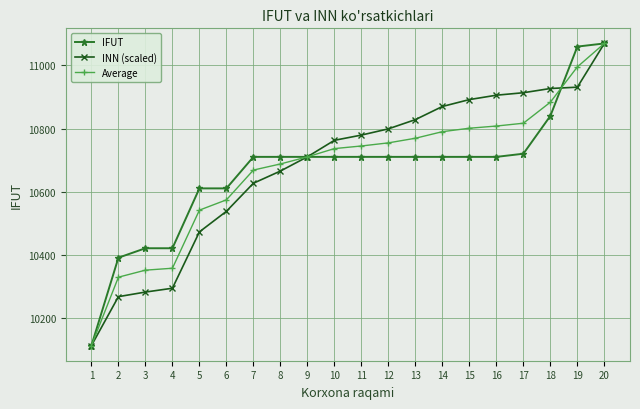

How many lines are shown in the chart?

3